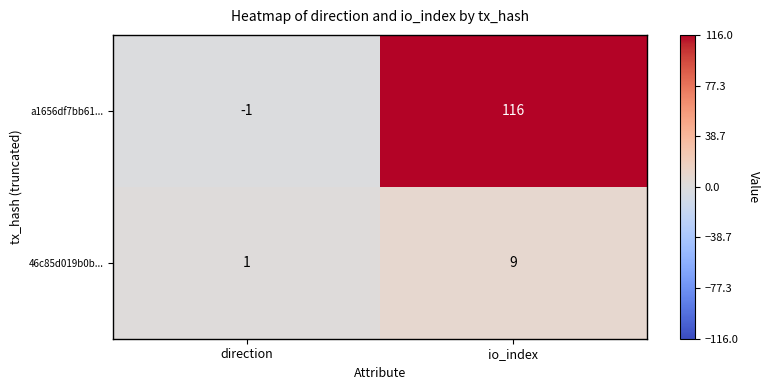

What is the total value across all series at io_index?

125